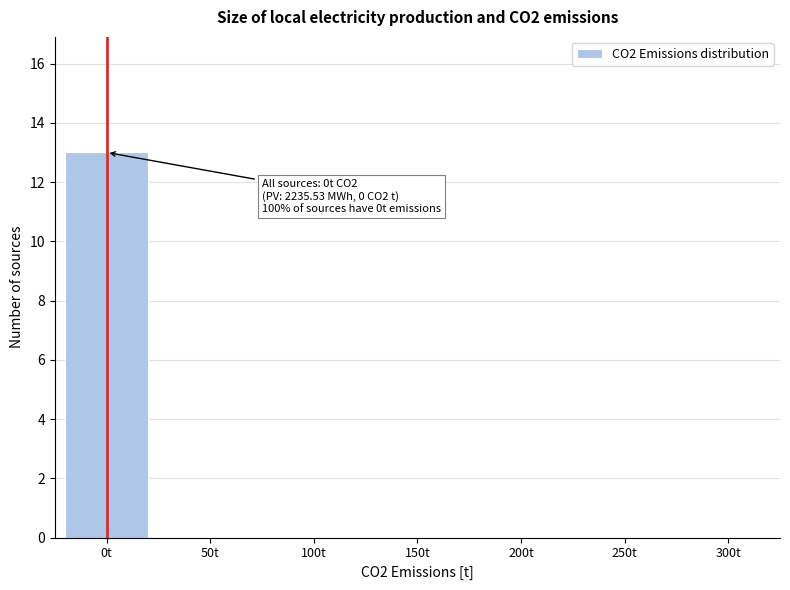

Reading left to right, what are all the values shown in this chart?

0t=13	50t=0	100t=0	150t=0	200t=0	250t=0	300t=0